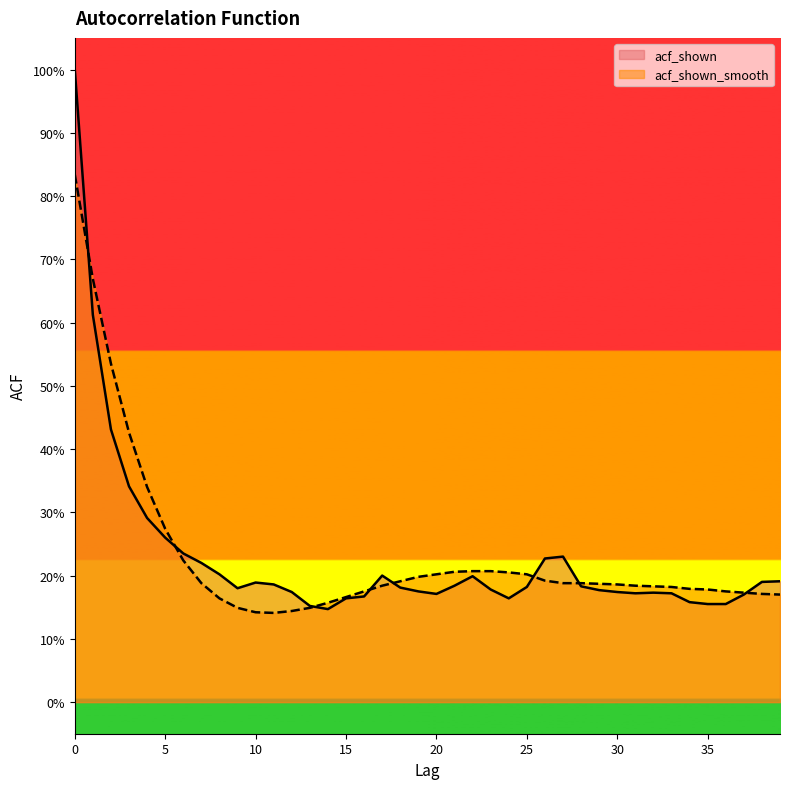

True or false: acf_shown_smooth has a value of 0.3 at 5.

True